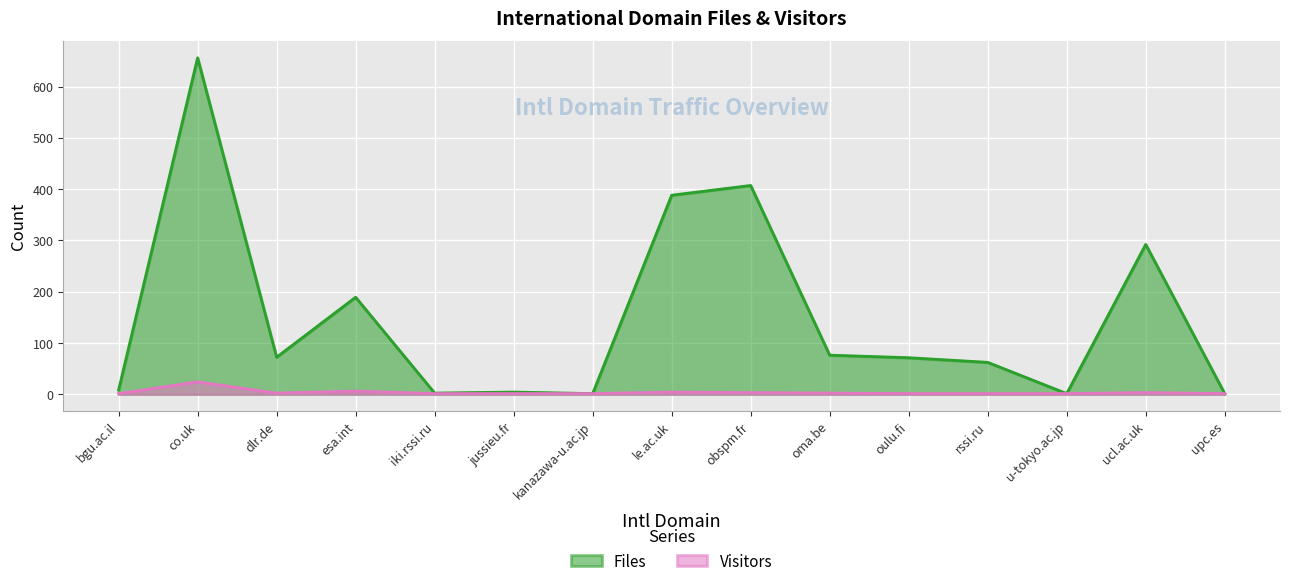

In Files, how many points are lower than both neighbors (excluding endpoints)?

4